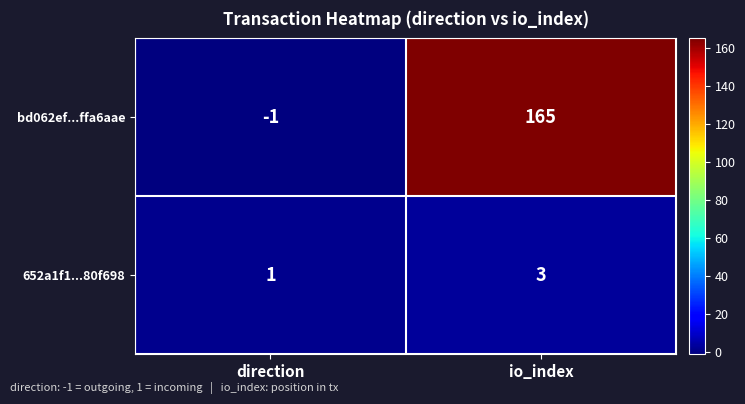

Which series changed the most between direction and io_index?

bd062ef...ffa6aae